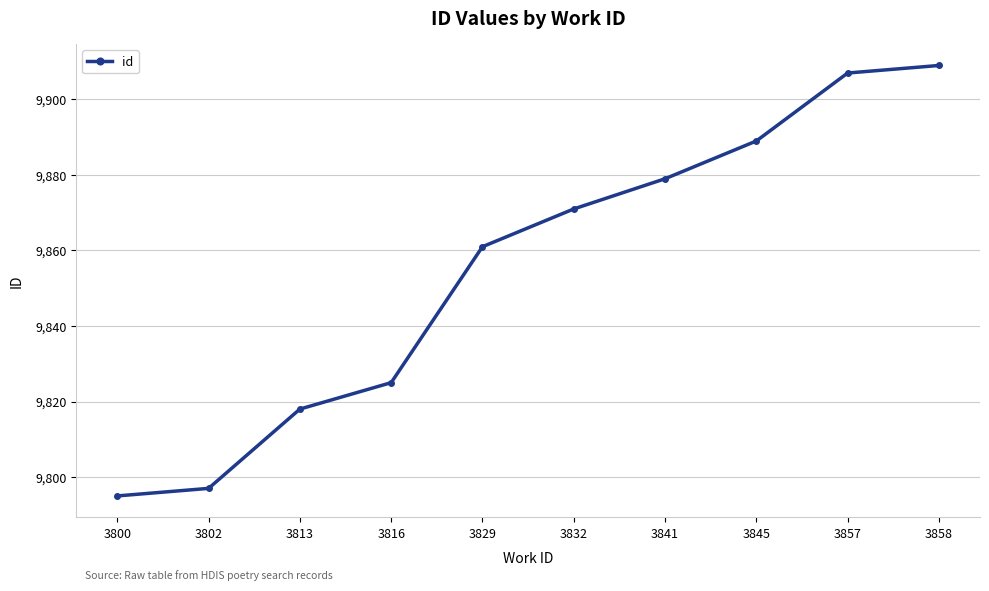

Reading left to right, transcribe all the data shown in this chart.

9795	9797	9818	9825	9861	9871	9879	9889	9907	9909